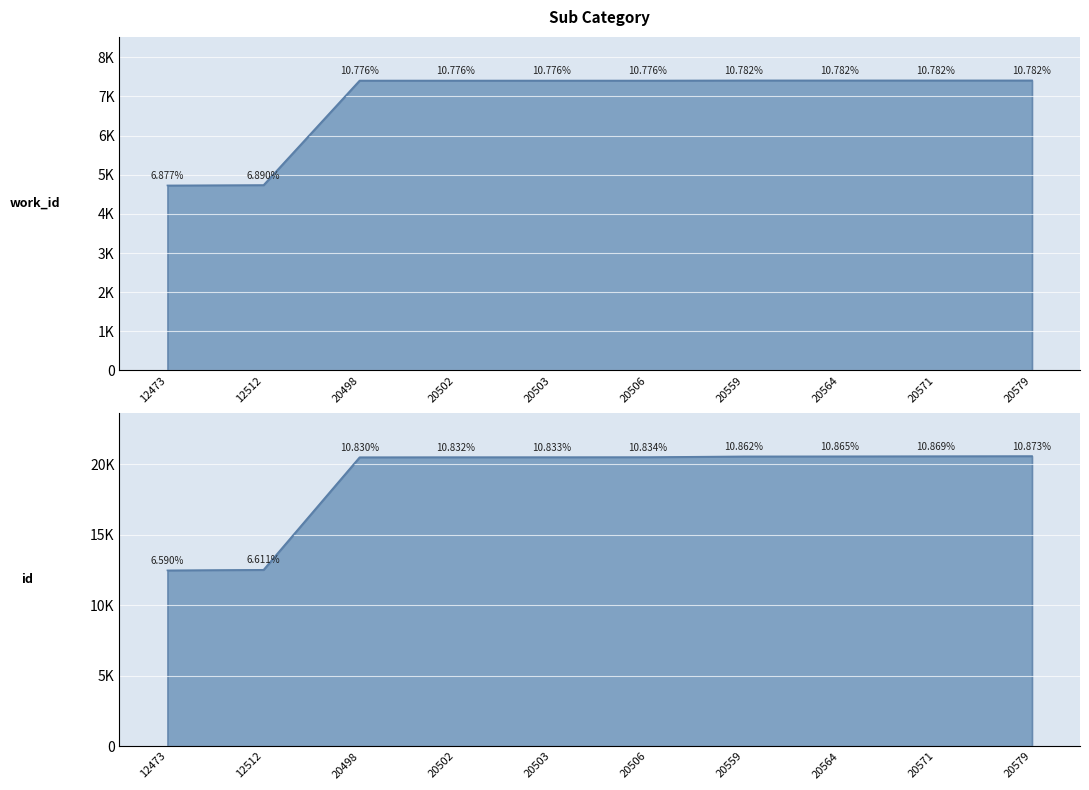

What is the sum of the work_id values at 20502 and 20579?

14818